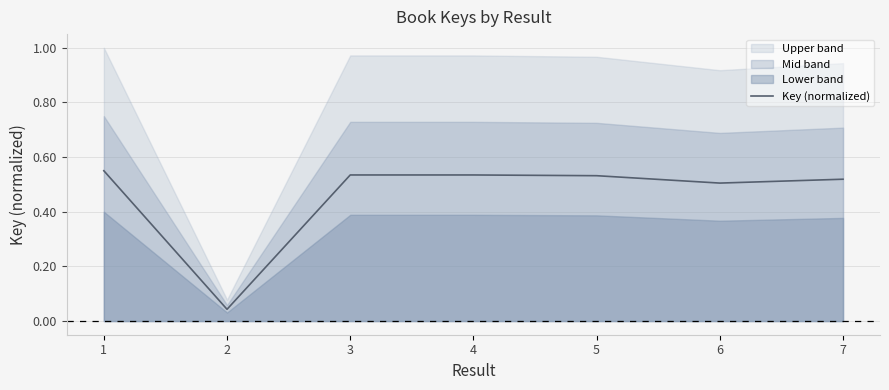

Reading left to right, transcribe all the data shown in this chart.

1=0.6	2=0.0	3=0.5	4=0.5	5=0.5	6=0.5	7=0.5